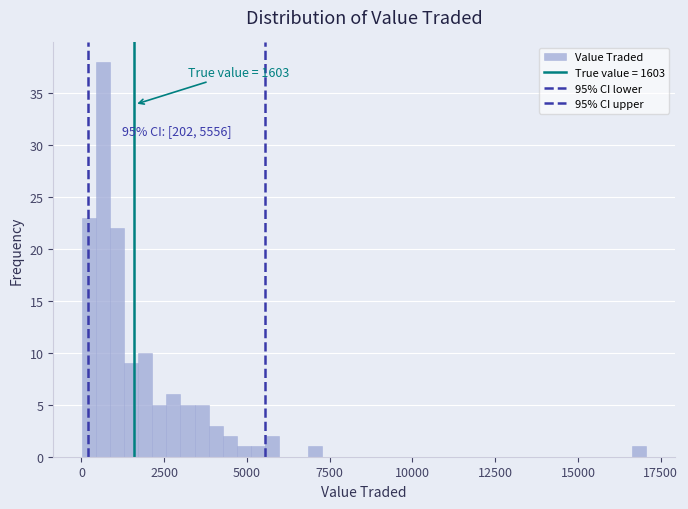

Around what value on the x-axis is the tallest bar? Give the approximate position of its centre, as read against the axis.

500